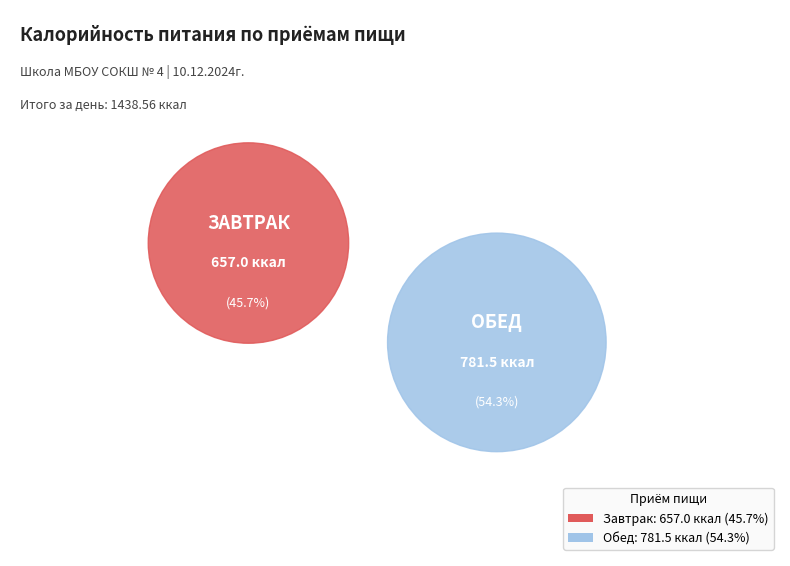

Combined, do Обед and Завтрак account for over 50%?

Yes